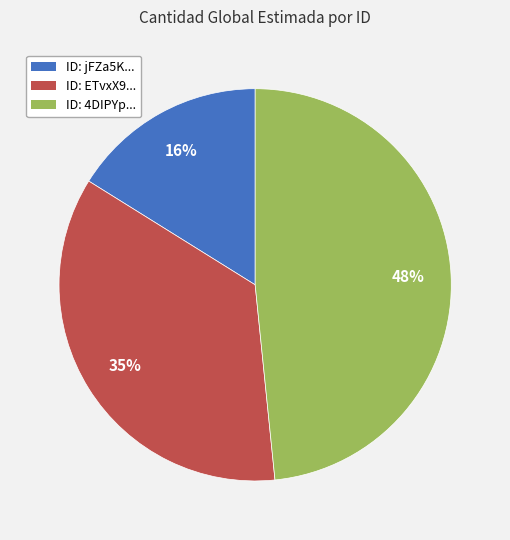

Does ID: 4DIPYp... represent more than half of the total?

No